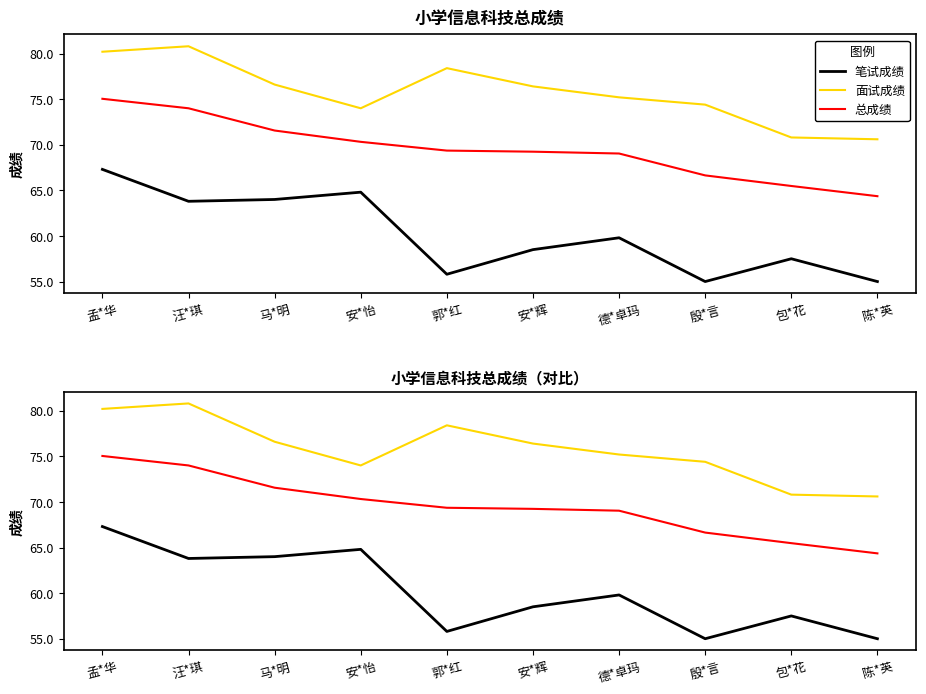

What is the minimum value shown in the chart?

55.0